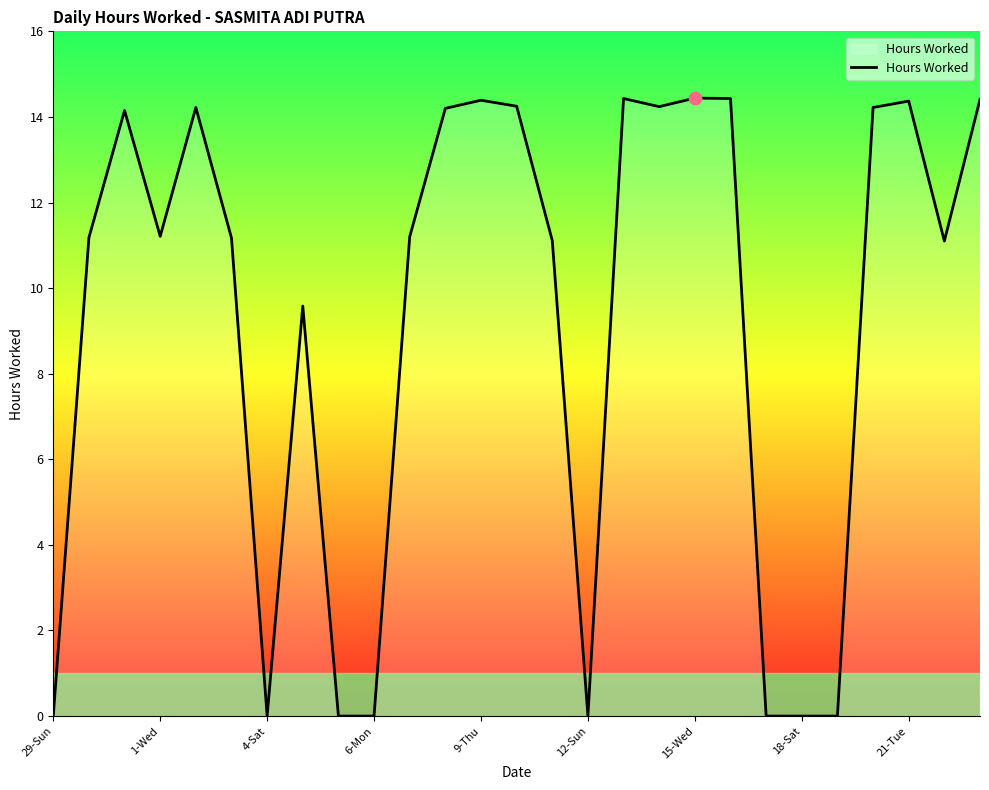

What is the difference between the maximum and minimum values?

14.4